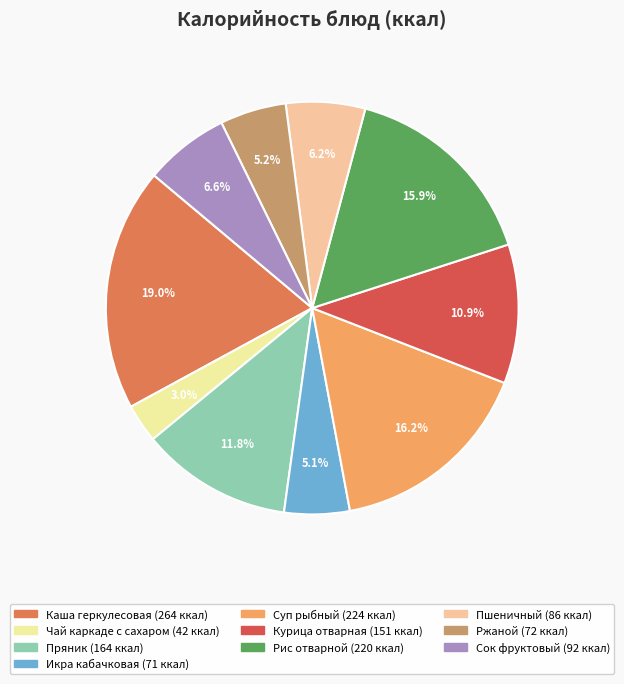

Approximately how many times larger is the value at Чай каркаде с сахаром compared to Икра кабачковая?

0.6